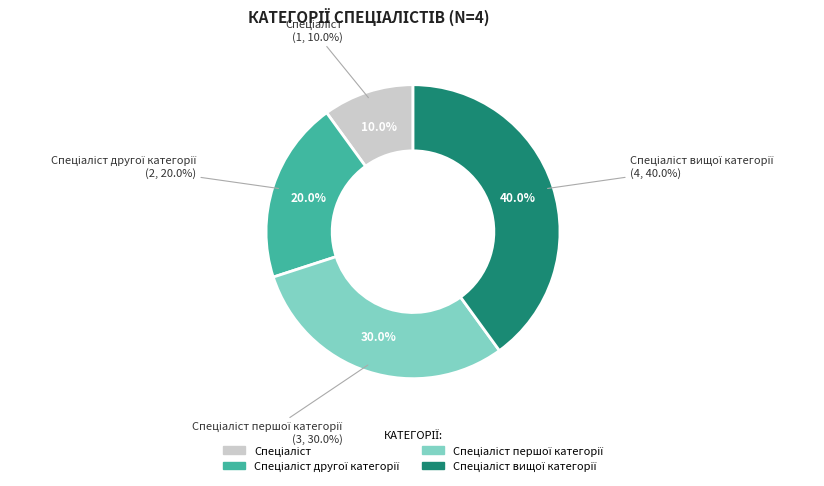

Combined, what portion of the pie is Спеціаліст першої категорії and Спеціаліст вищої категорії?

70.0%